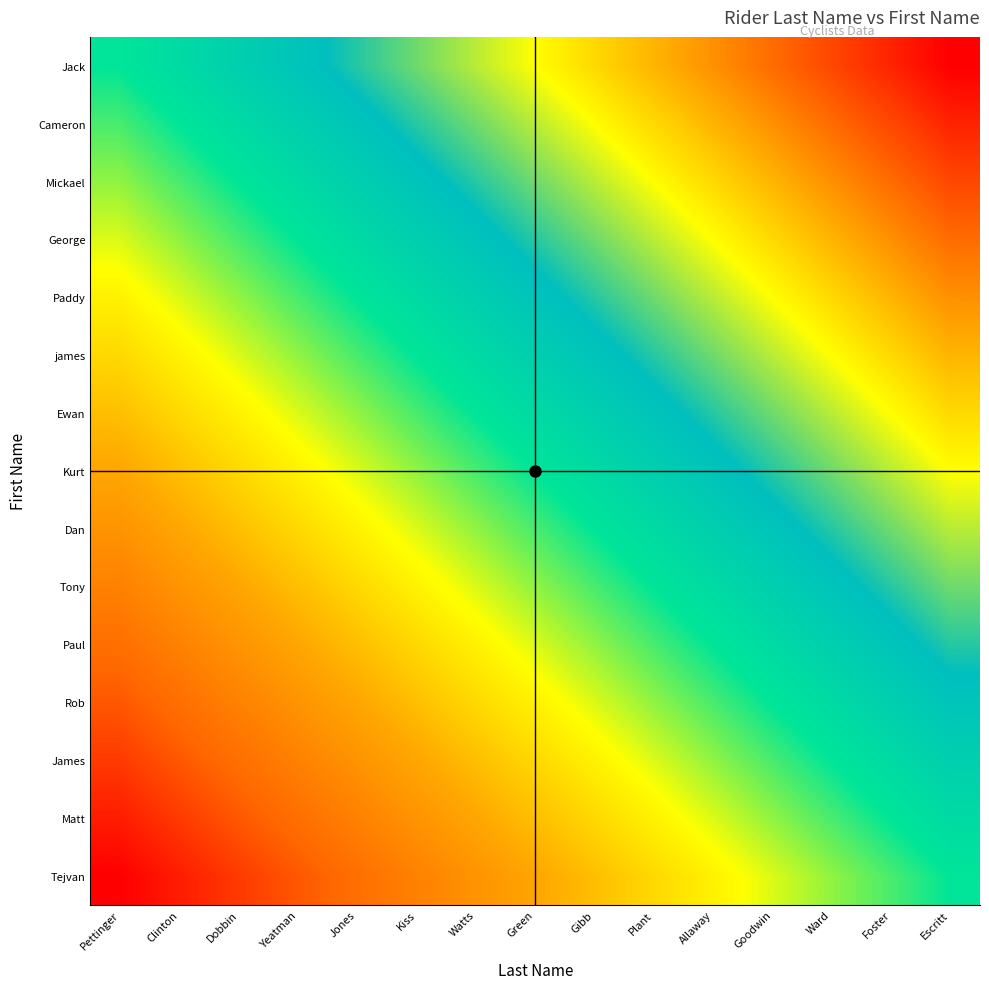

Rank the series at Jones from lowest to highest value.

Tejvan, Matt, James, Rob, Paul, Tony, Dan, Kurt, Ewan, james, Paddy, George, Mickael, Cameron, Jack